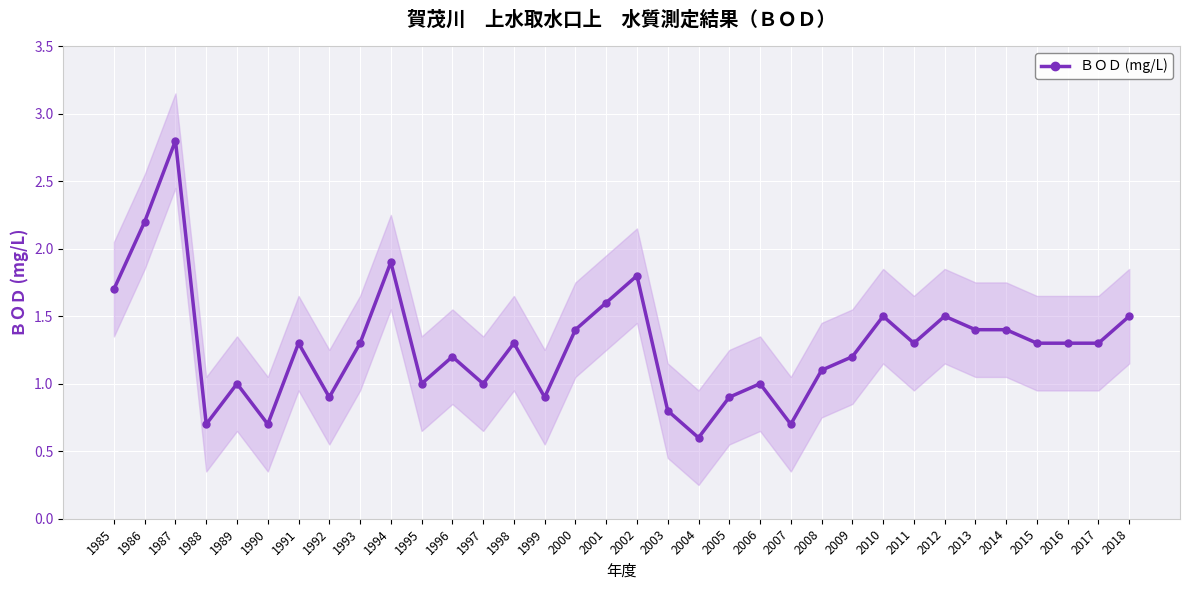

The chart shows a value of 1.5 at 2012. True or false?

True